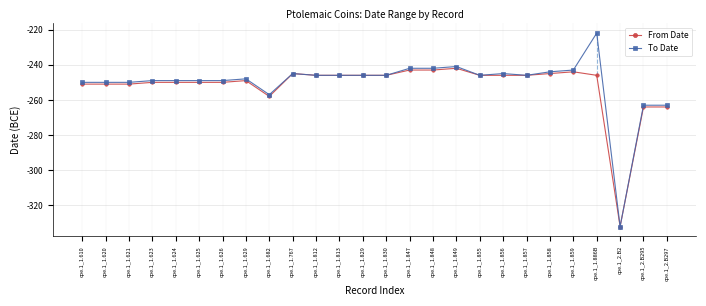

Which has a higher value, cpe.1_1.620 or cpe.1_1.682?

cpe.1_1.620